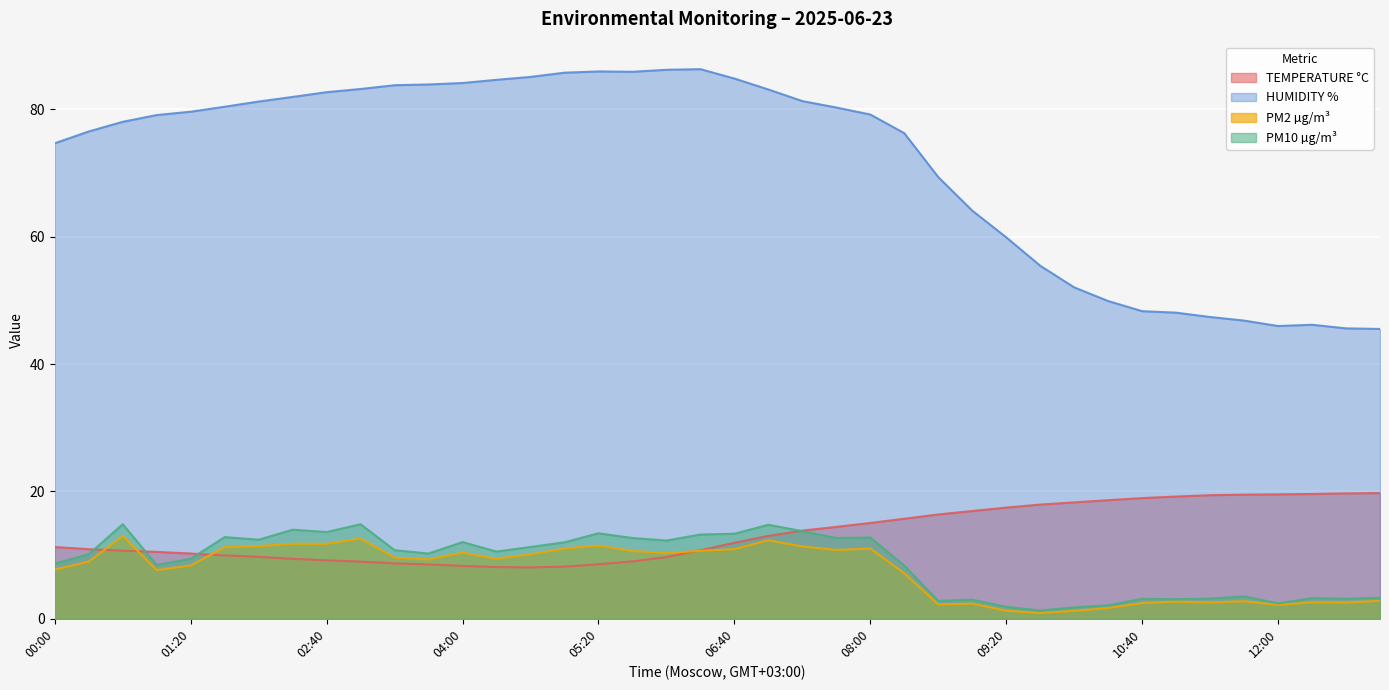

True or false: PM2 µg/m³ and PM10 µg/m³ cross at least once.

False